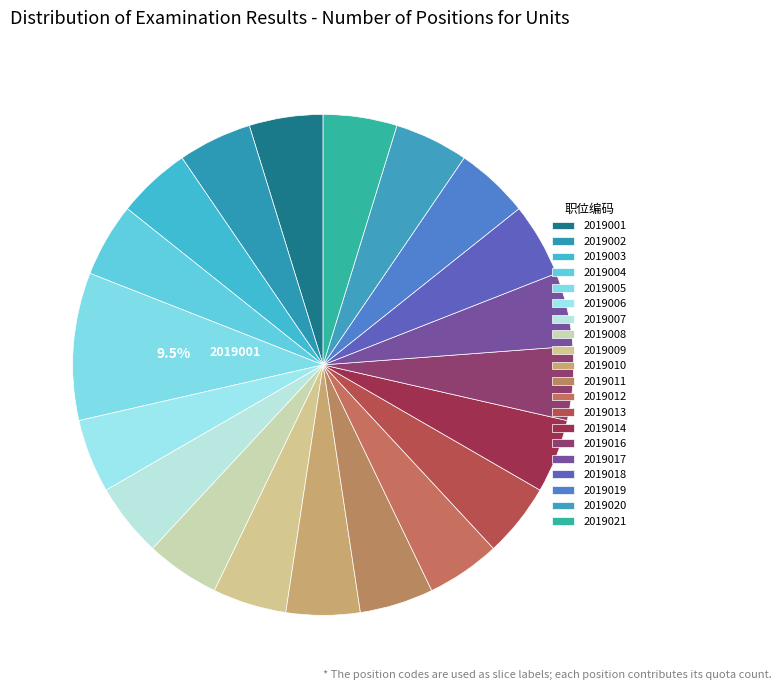

Count the number of slices in the pie.

20